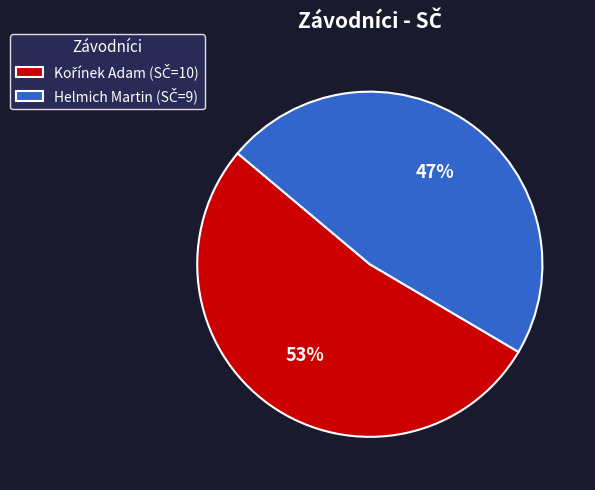

Is there a majority slice in this chart?

Yes